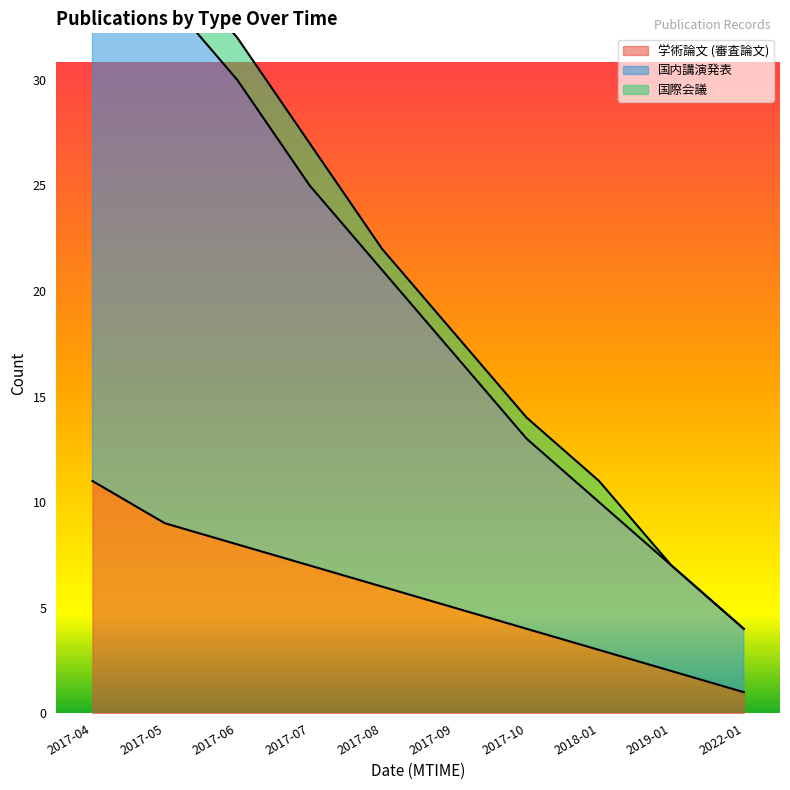

At which label does 学術論文 (審査論文) first exceed 6?

2017-04